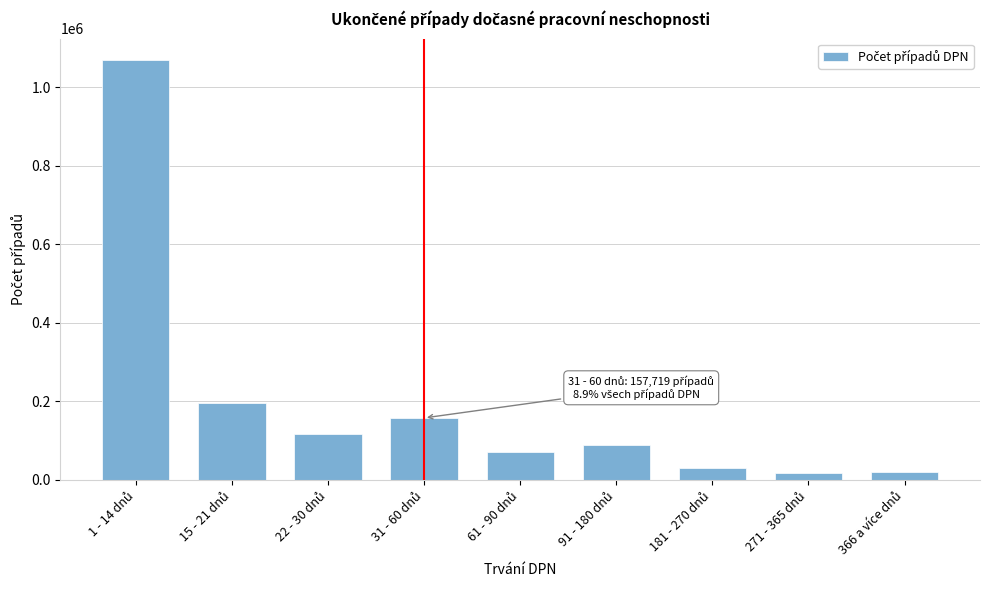

What is the value of the 5th bar from the left?

71472